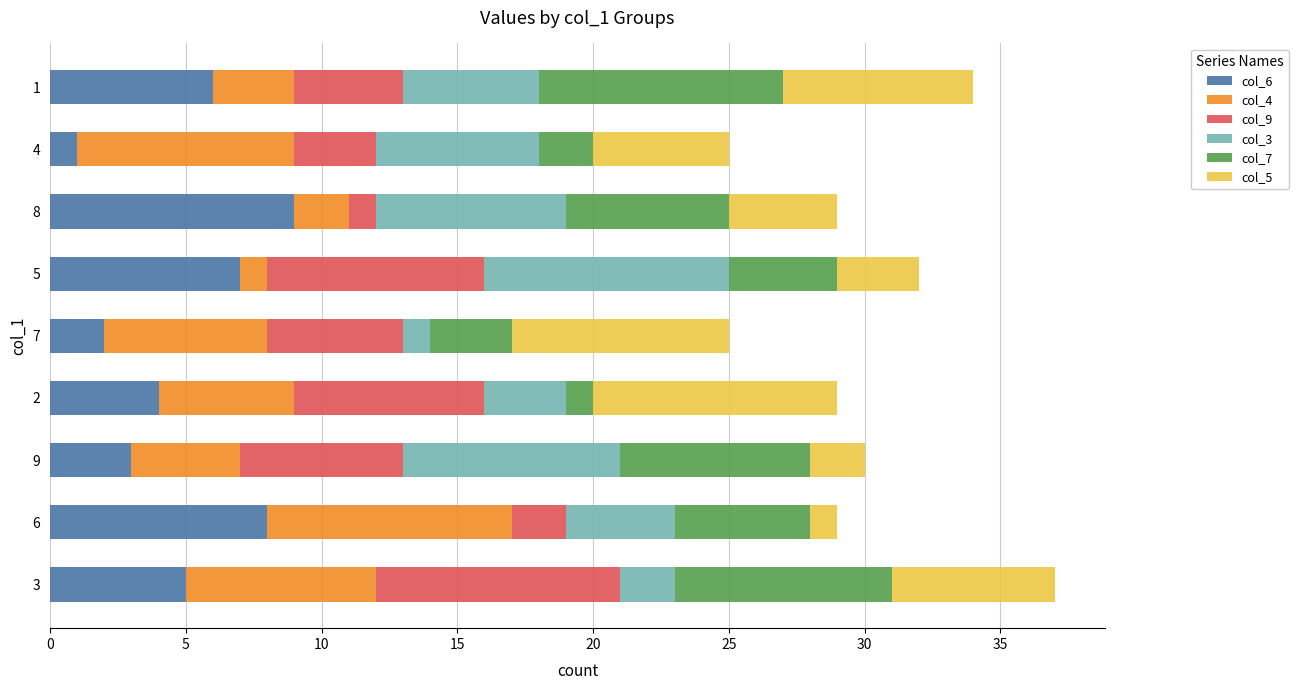

Is it true that col_6 equals 1 at 3?

False